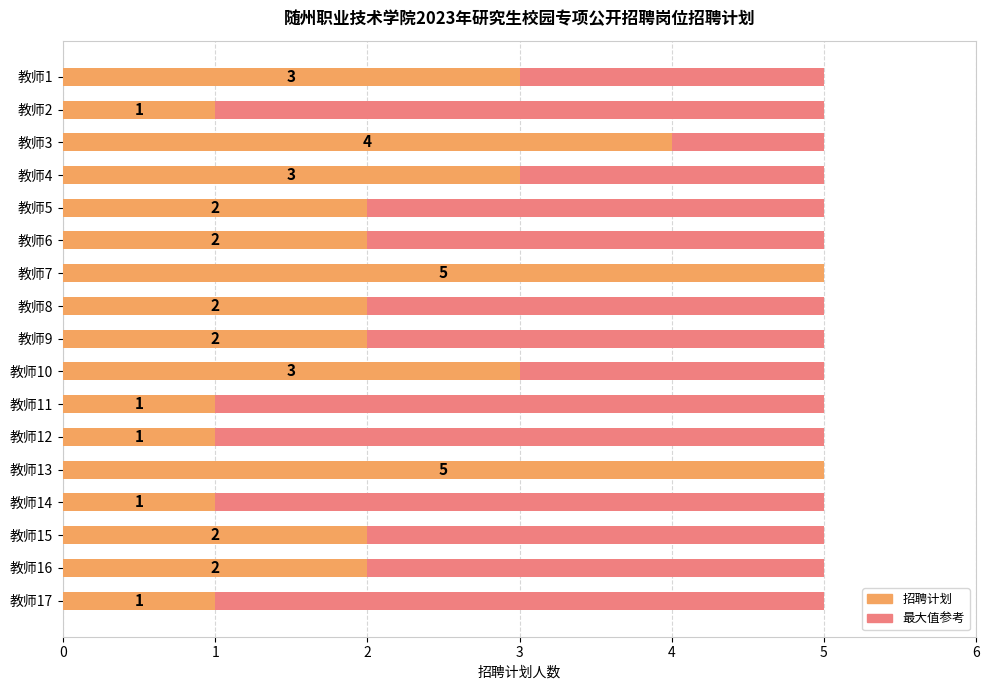

How many data points in 招聘计划 are less than 2?

5